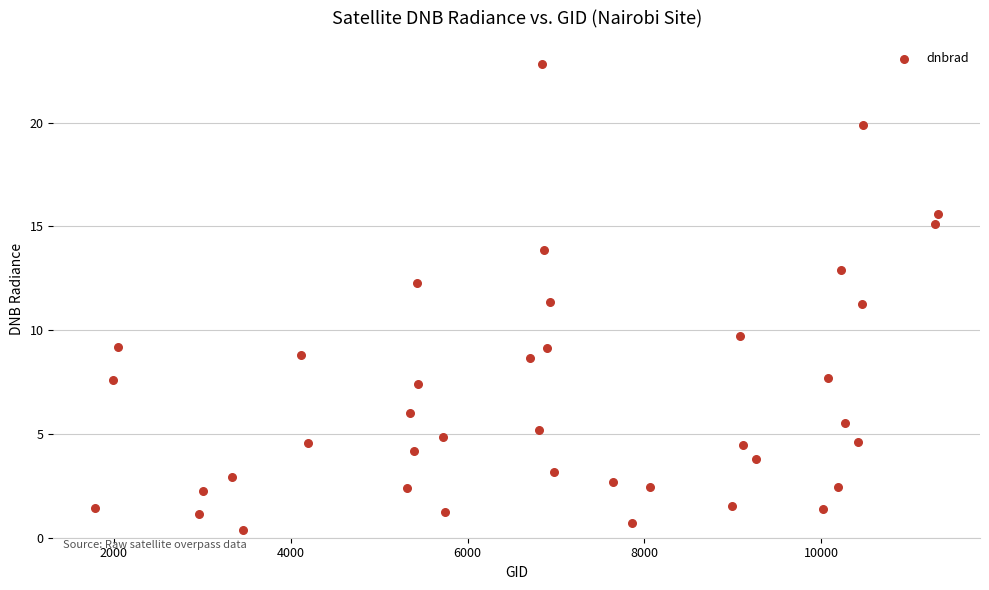

What is the range of X values (max minus min)?

9531.0